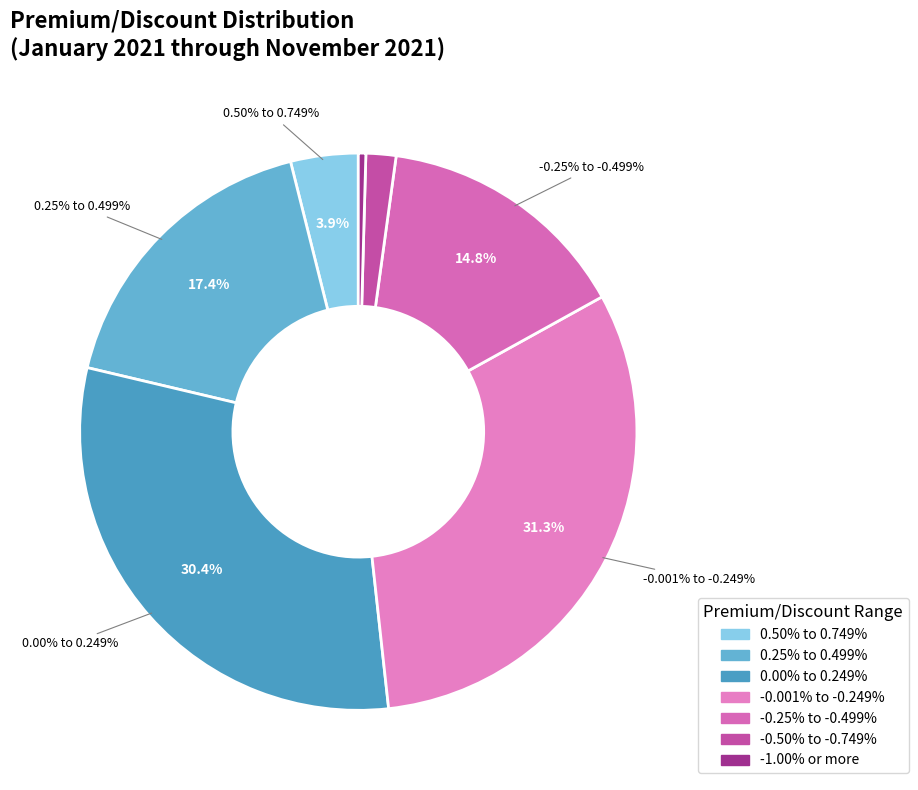

Approximately how many times larger is the value at -0.25% to -0.499% compared to 0.00% to 0.249%?

0.5